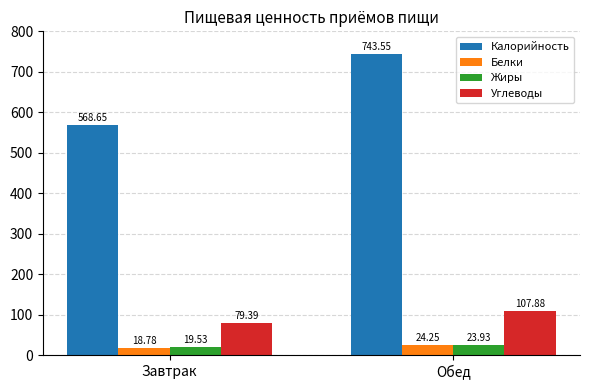

Read the Углеводы value at Завтрак.

79.4